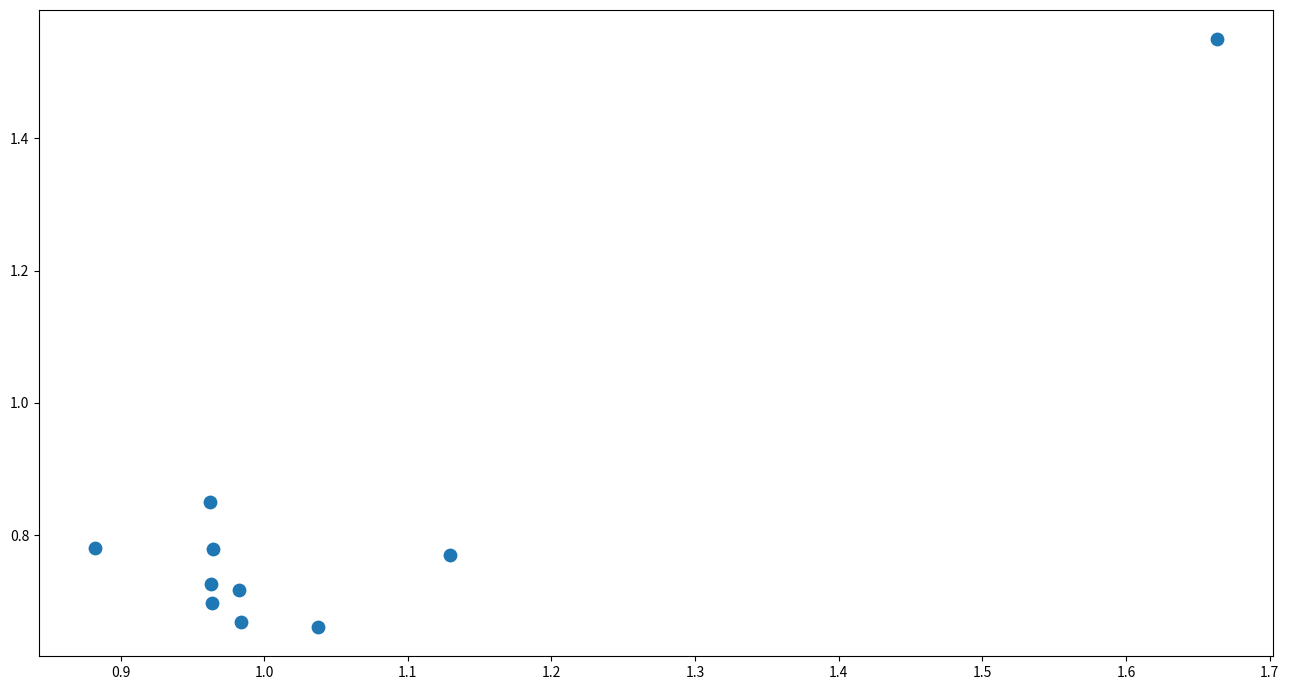

What is the average X value?

1.1